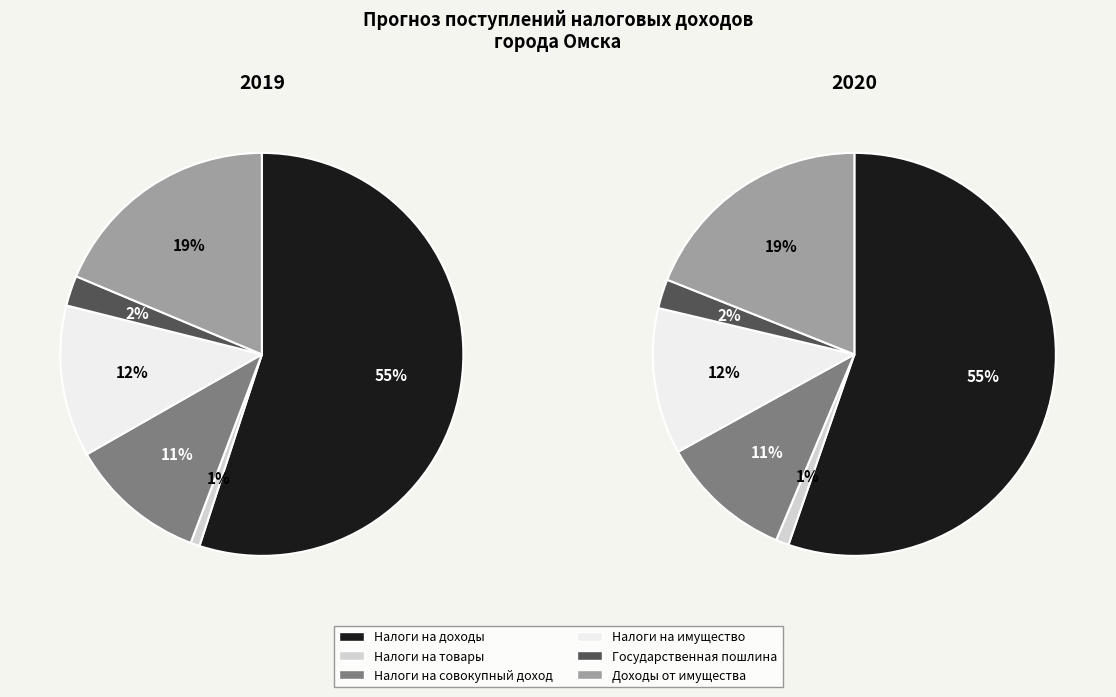

To the nearest percent, what percentage of the pie is Налоги на доходы?

55%